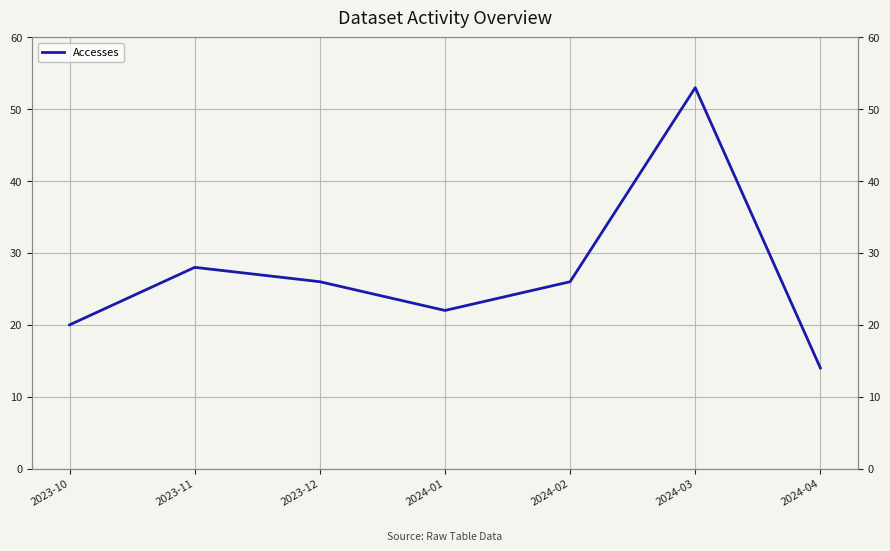

Rank the categories by value from lowest to highest.

2024-04, 2023-10, 2024-01, 2023-12, 2024-02, 2023-11, 2024-03